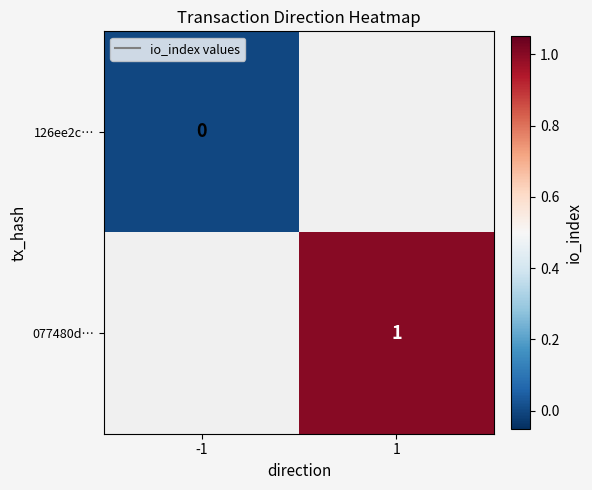

Is the value of 126ee2c… at -1 greater than the value of 077480d… at 1?

No